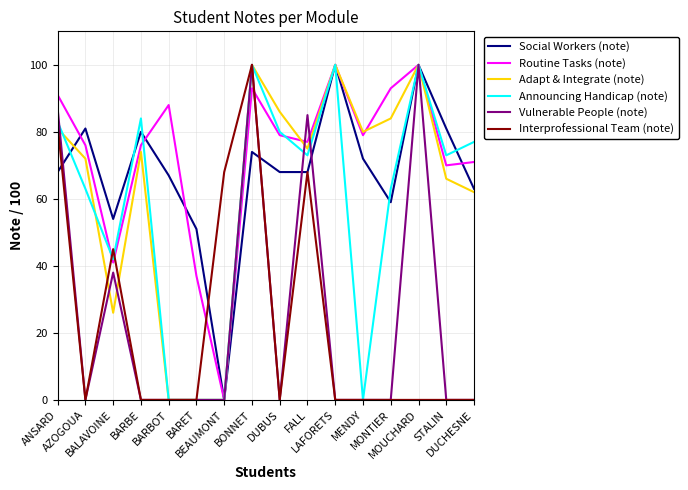

Does the chart have visible grid lines?

Yes